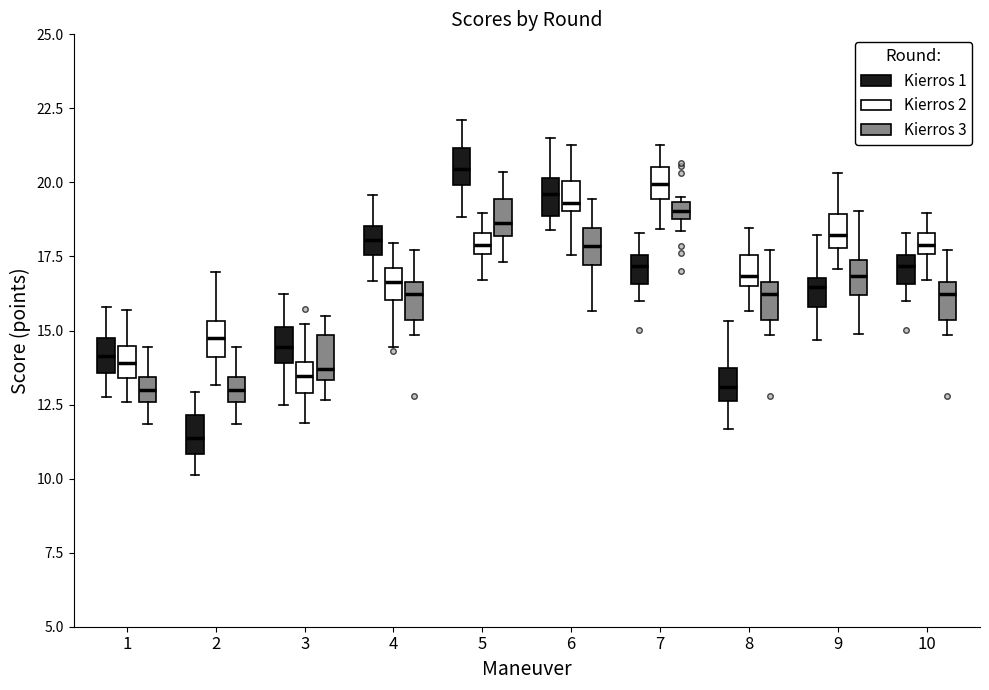

Which box has the highest median line?

5 (Kierros 1)